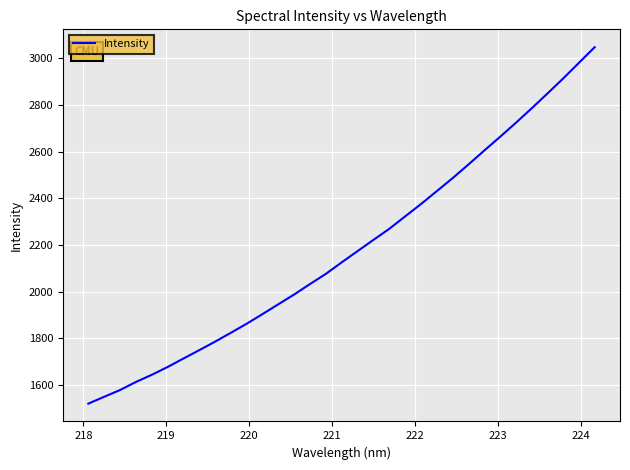

What is the sum of all values?

71981.9